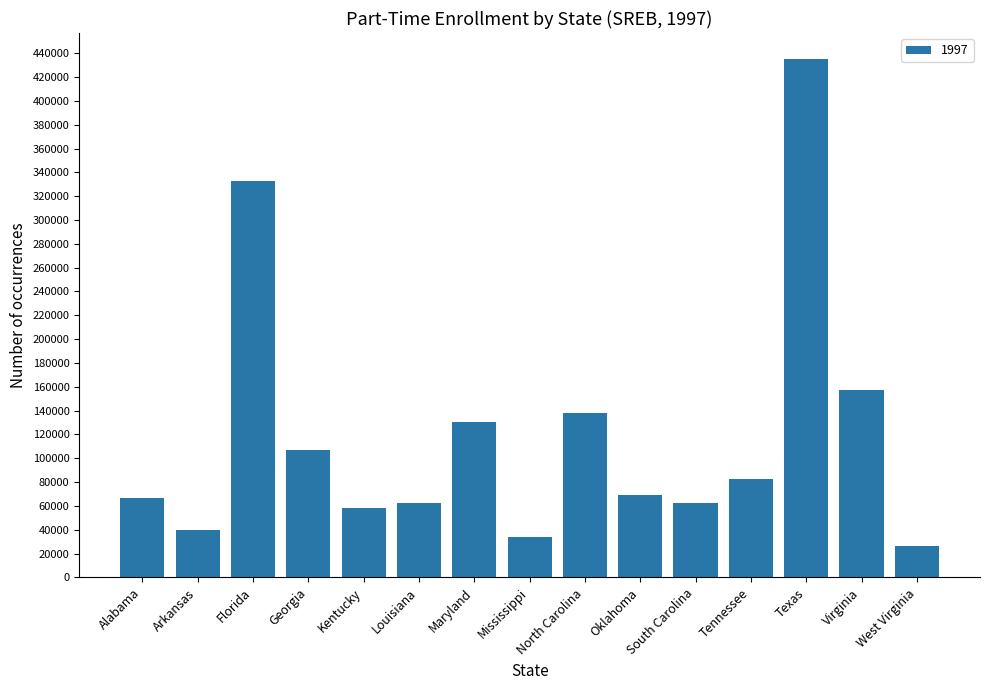

Approximately how many times larger is the value at Georgia compared to Tennessee?

1.3